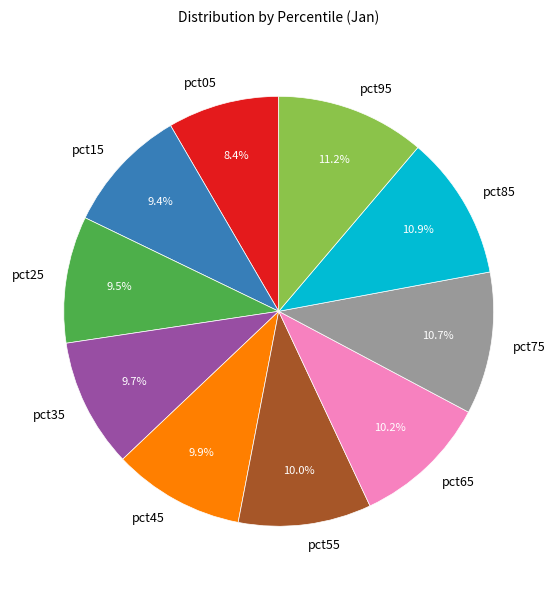

True or false: pct15 accounts for 24% of the total.

False